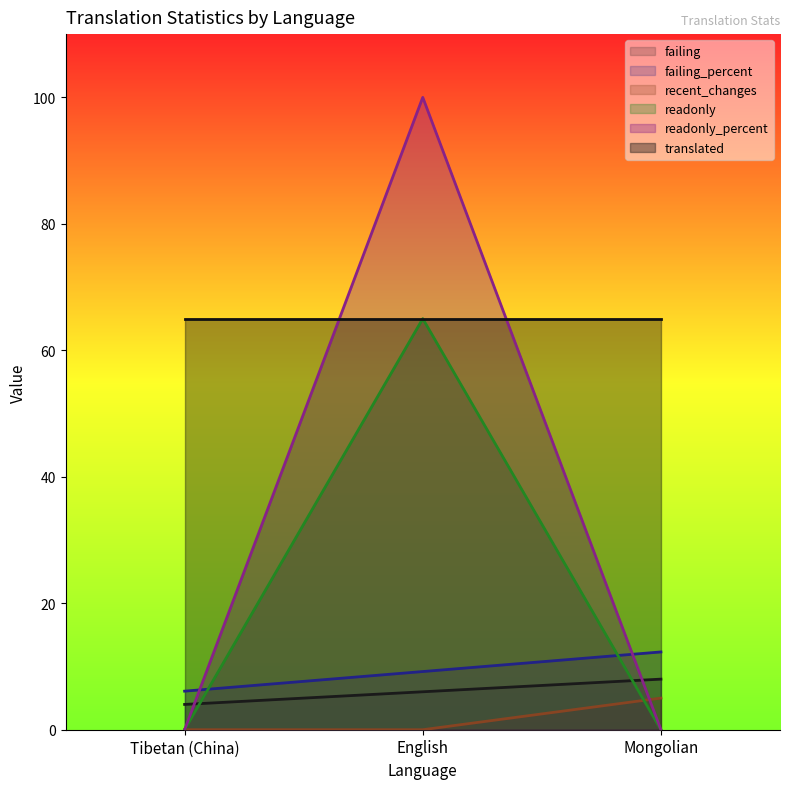

What is the value of the failing_percent point at the 3rd from the left?

12.3